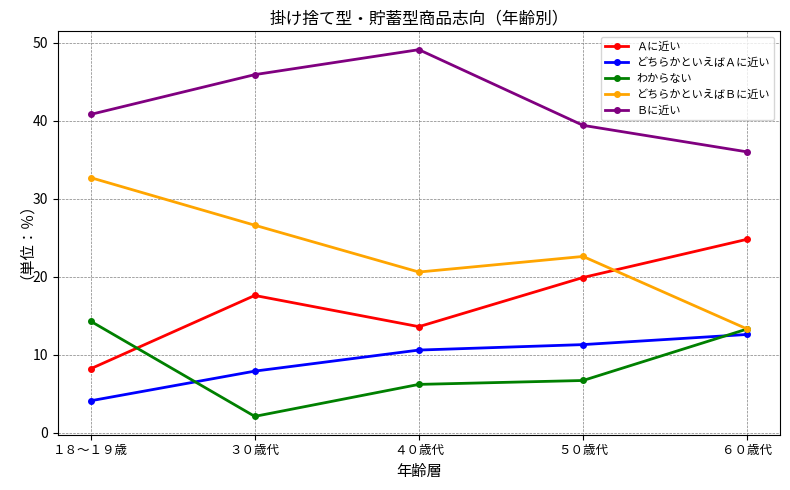

At which label is どちらかといえばＢに近い closest to 23?

５０歳代